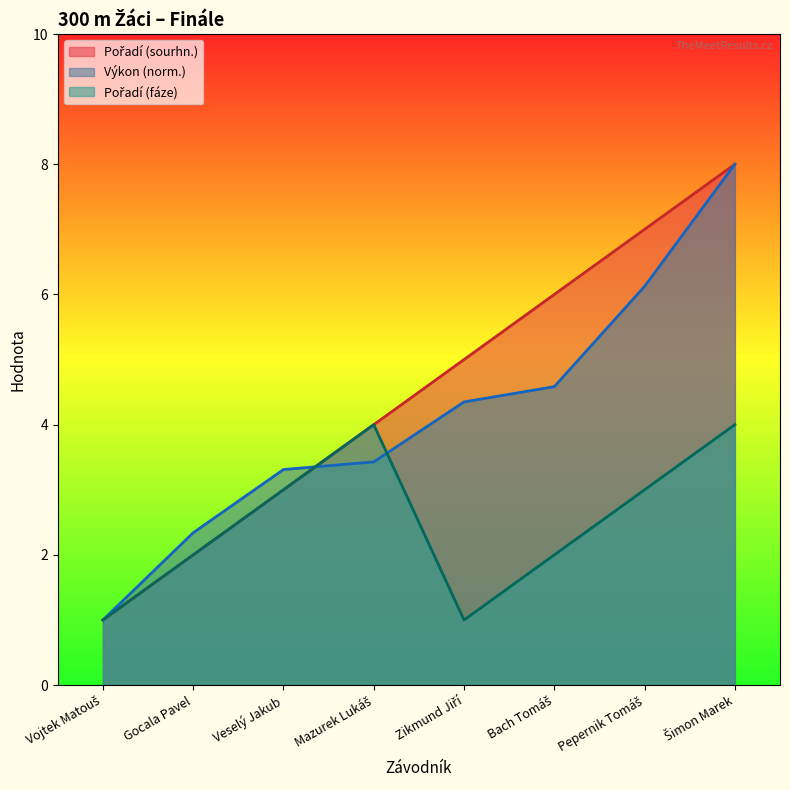

The Výkon series shows 3.4 at Mazurek Lukáš. True or false?

True